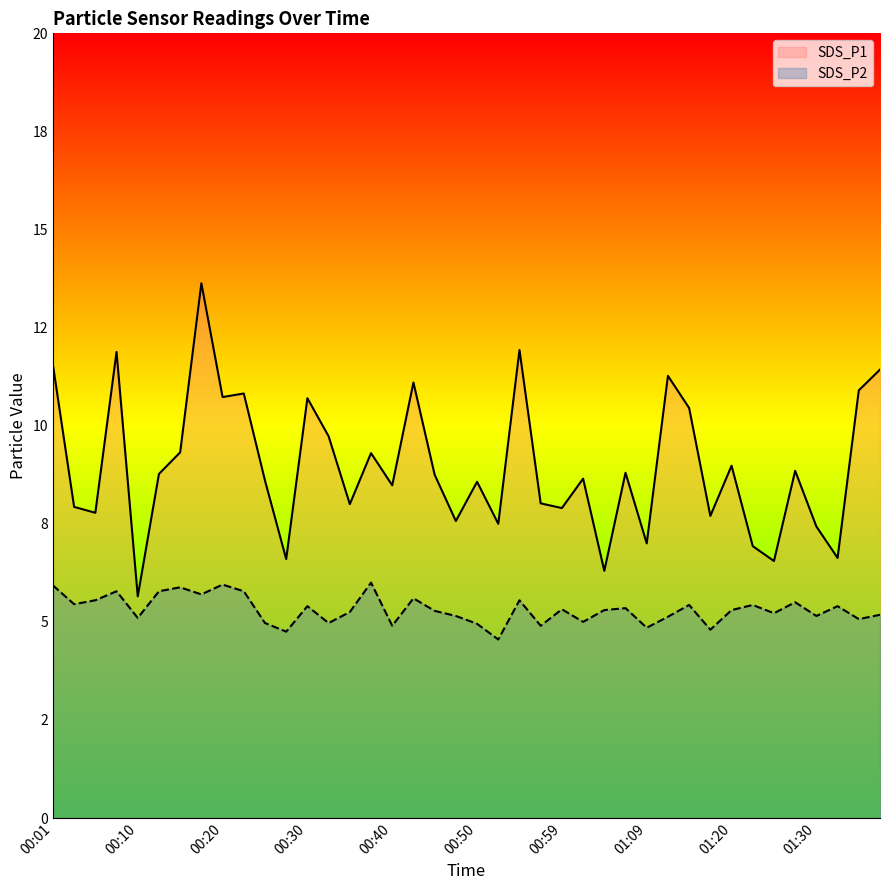

What position from the left is 01:30?

37